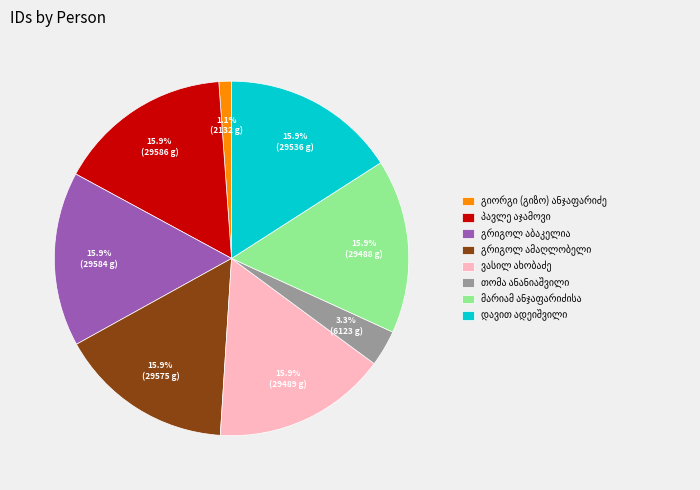

How many slices are in this pie chart?

8